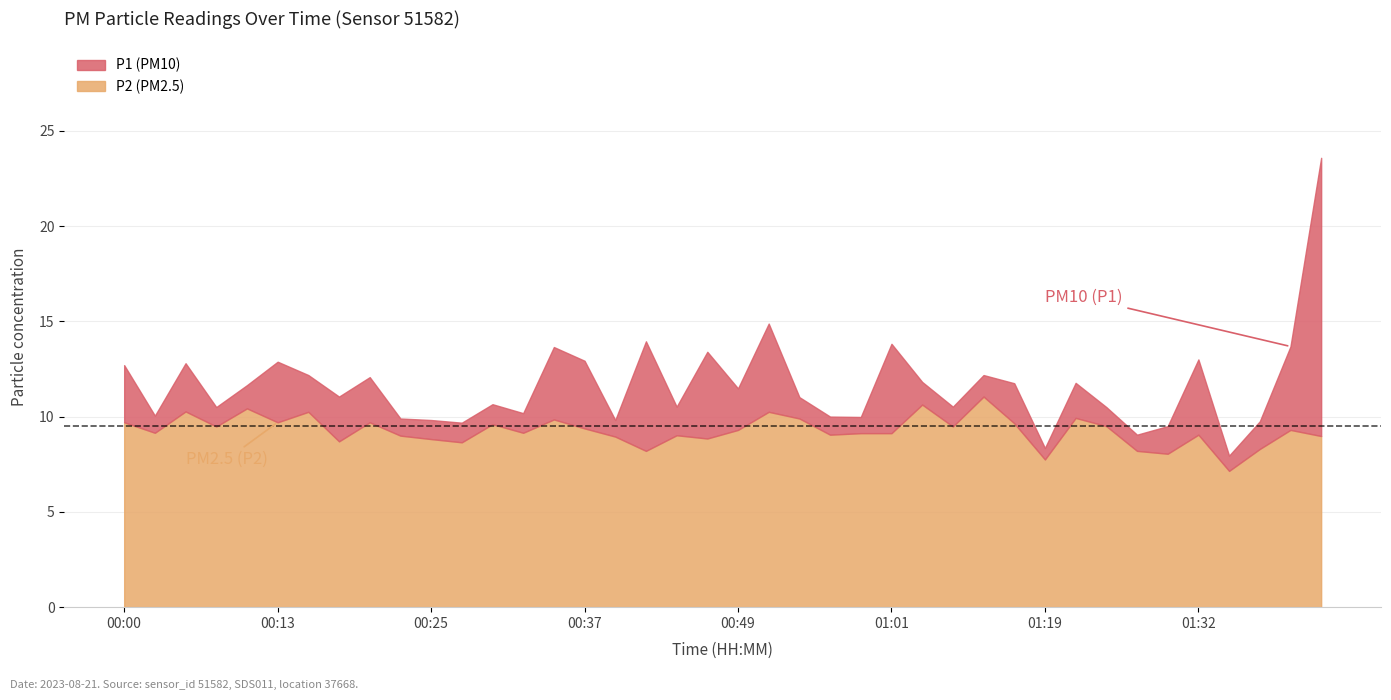

What is the spread (max minus min) of values at 01:42?

14.6